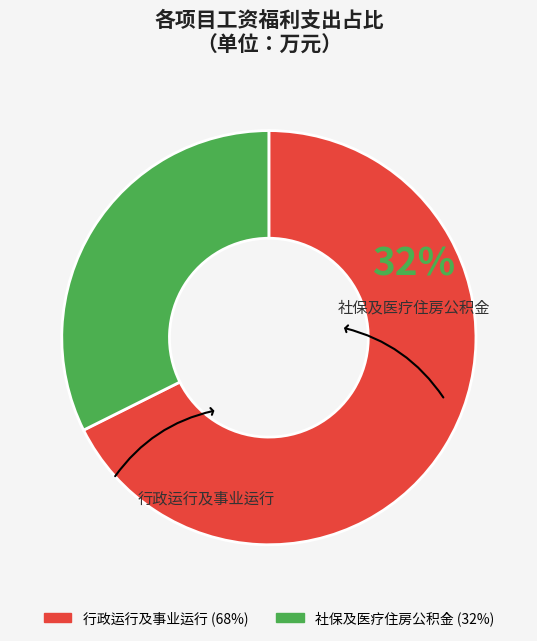

Is there any slice that represents more than half of the pie?

Yes